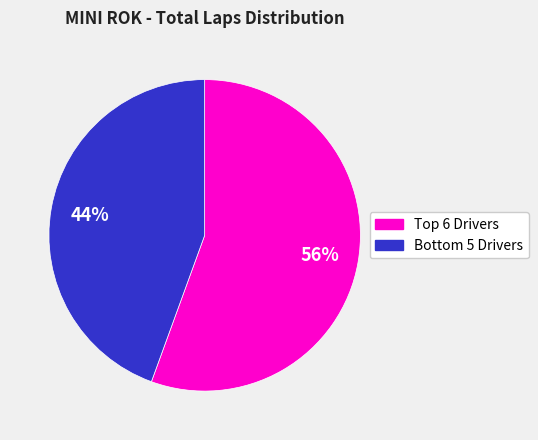

To the nearest percent, what is the average slice percentage?

50%